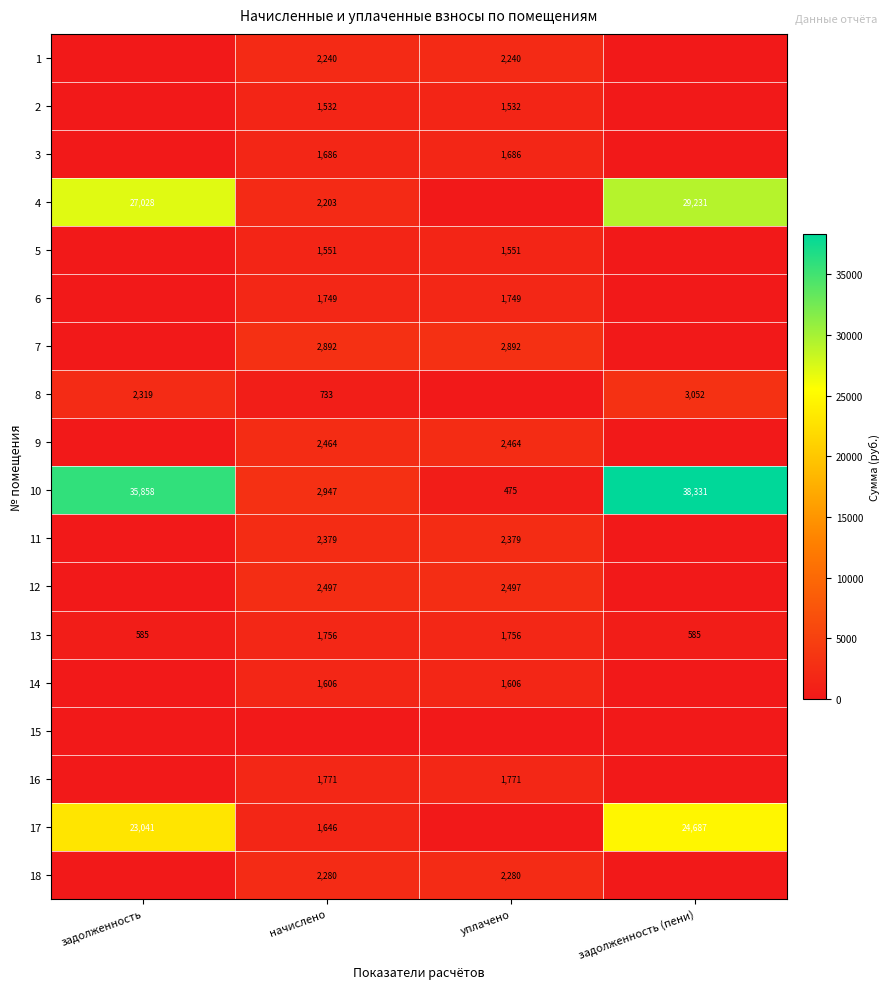

The value of 16 at начислено is 651. True or false?

False